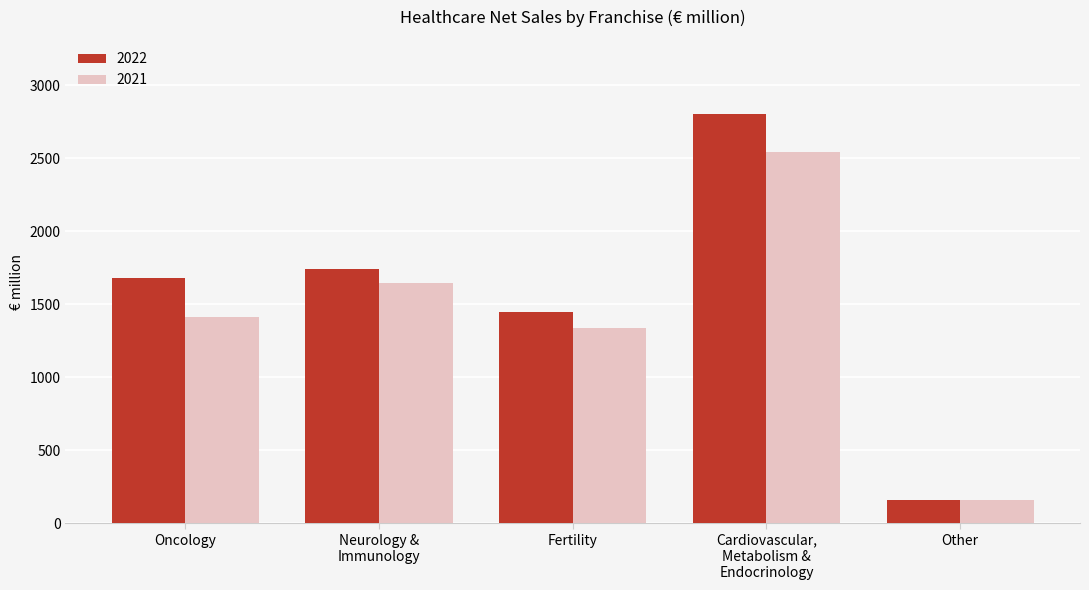

At how many categories does at least one series exceed 1533?

3